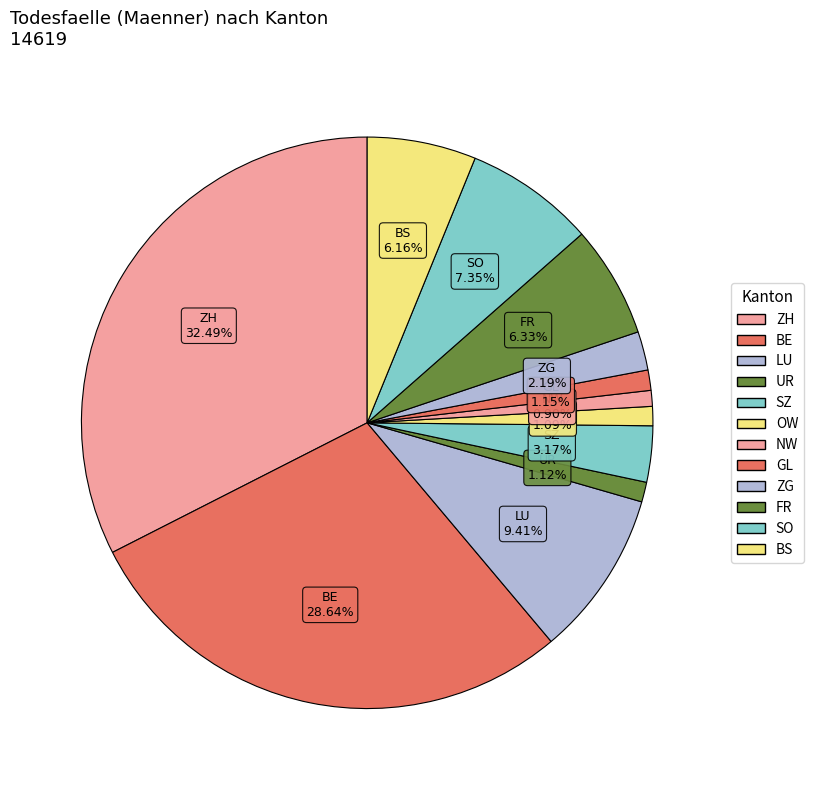

What portion of the pie excludes SZ?

96.8%